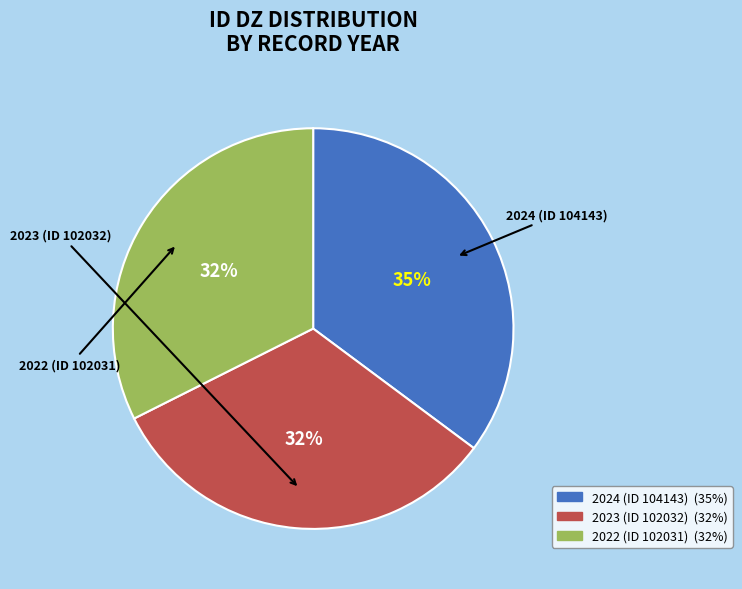

Which slice is the largest?

2024 (ID 104143)